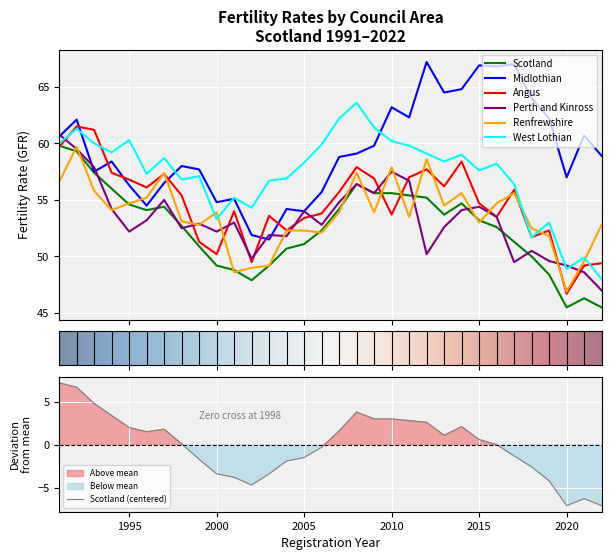

What is the highest value of the Perth and Kinross series?

60.8